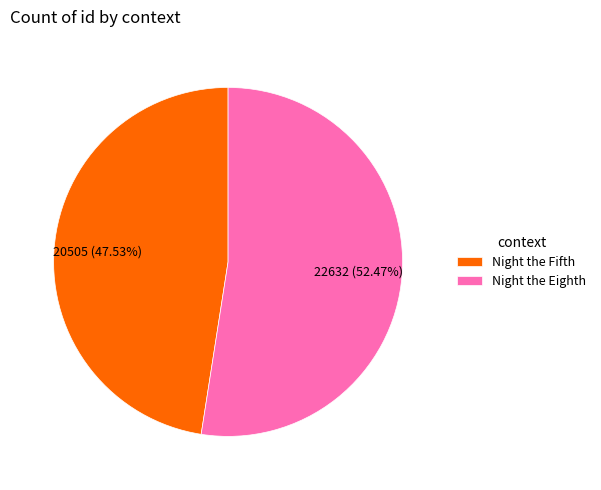

Approximately how many times larger is the value at Night the Fifth compared to Night the Eighth?

0.9